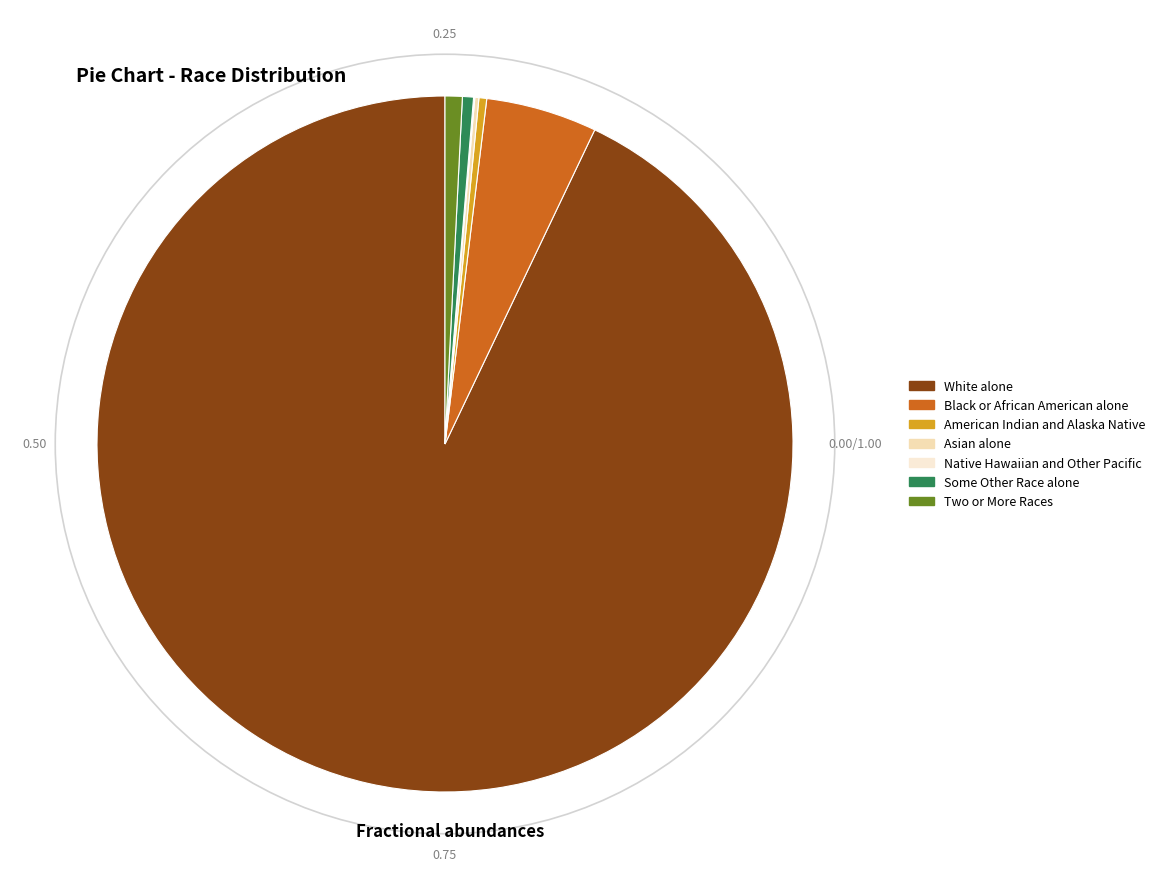

Which category has the smallest portion of the pie?

Native Hawaiian and Other Pacific